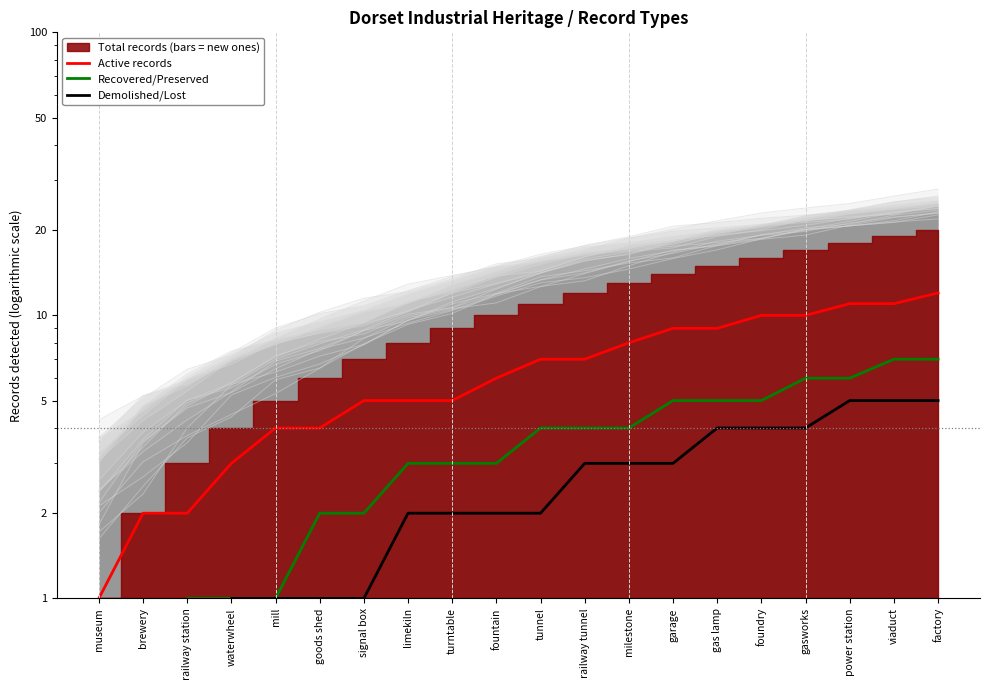

How many values in the Active records series are below 7?

10